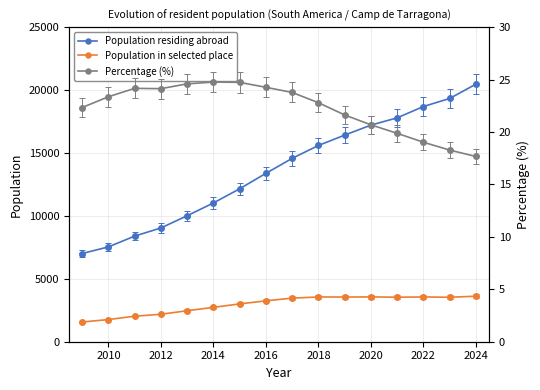

What is the smallest value displayed?

17.7